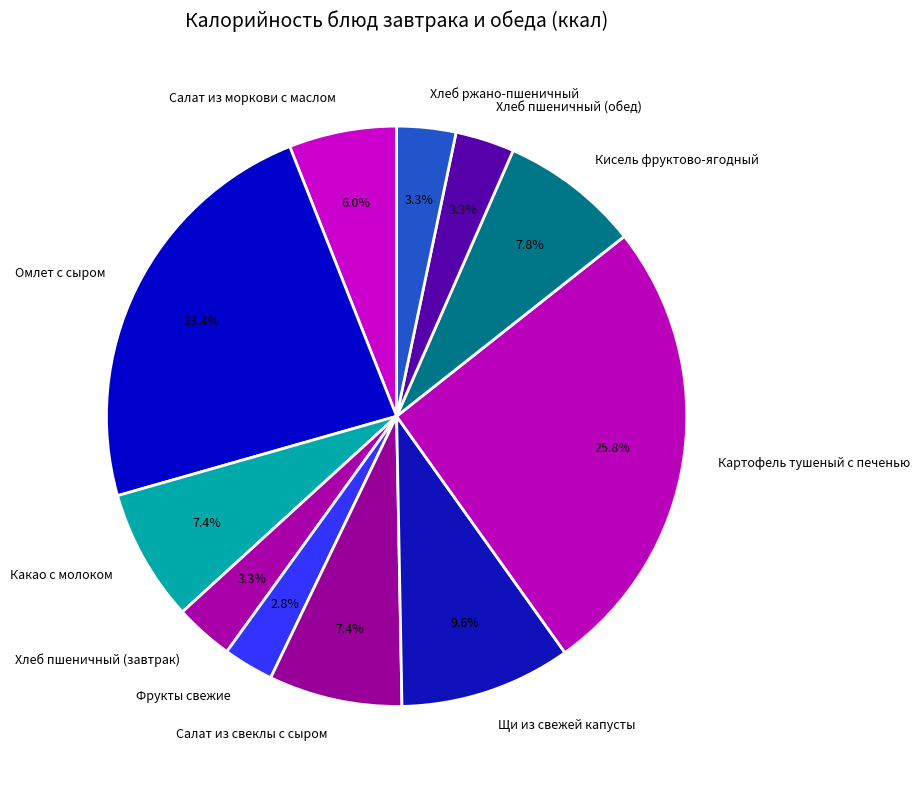

Which category has the biggest portion of the pie?

Картофель тушеный с печенью